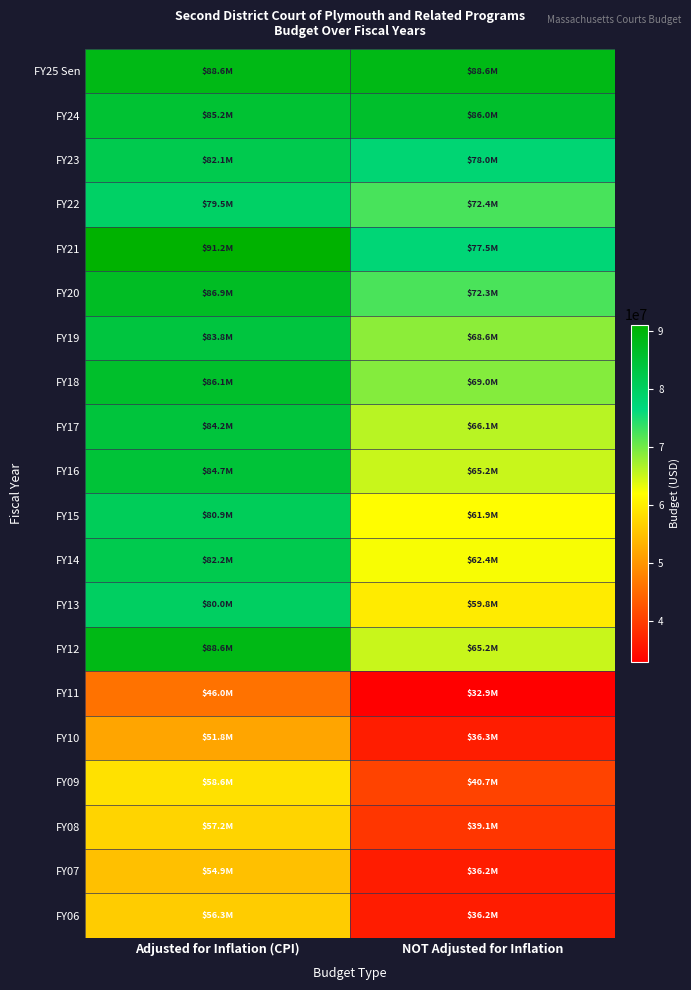

Count the number of data series in this chart.

20